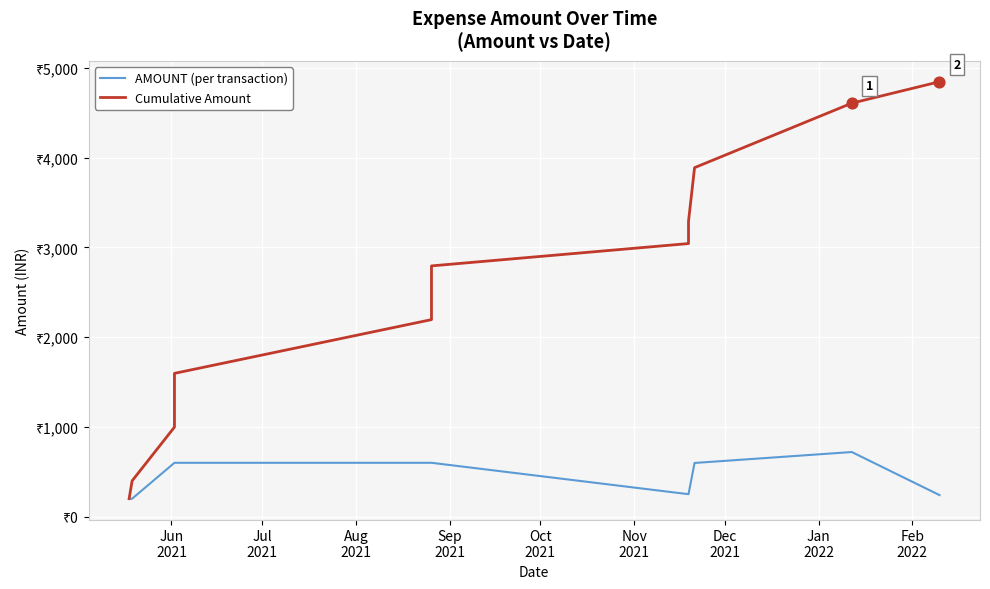

What is the total value across all series at Nov
2021?

3393